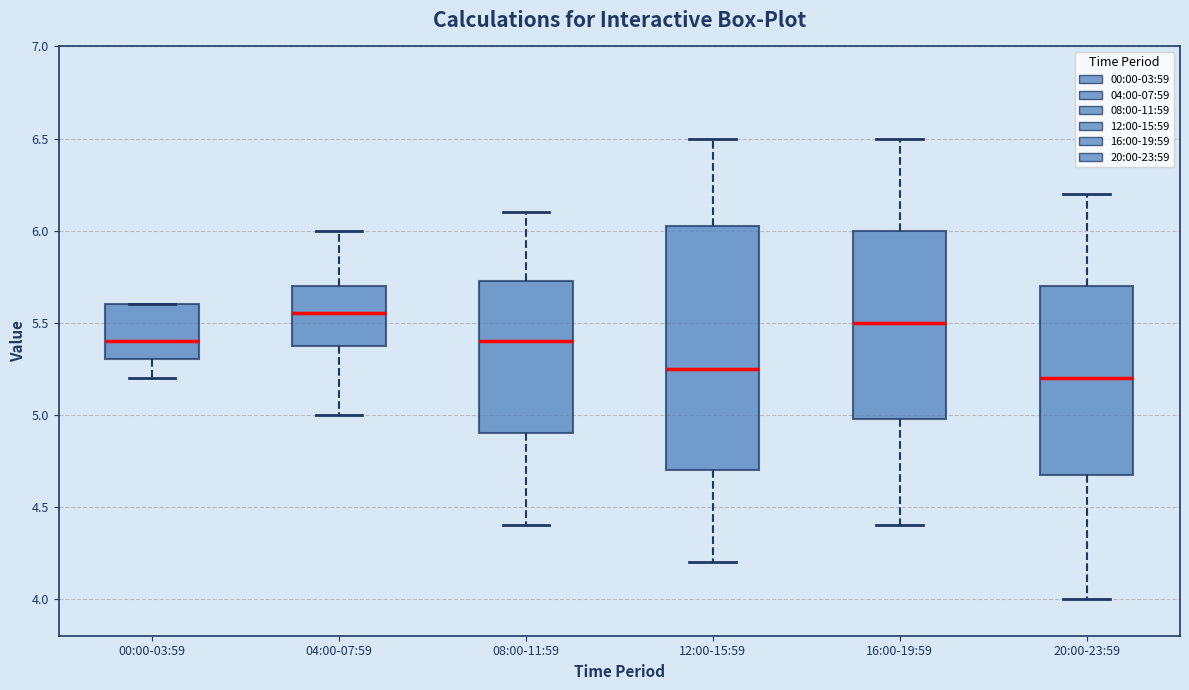

Where is the upper edge of the box for 00:00-03:59 on the y-axis? The values are not printed on the chart, so give them approximately, as read against the axis.

5.60